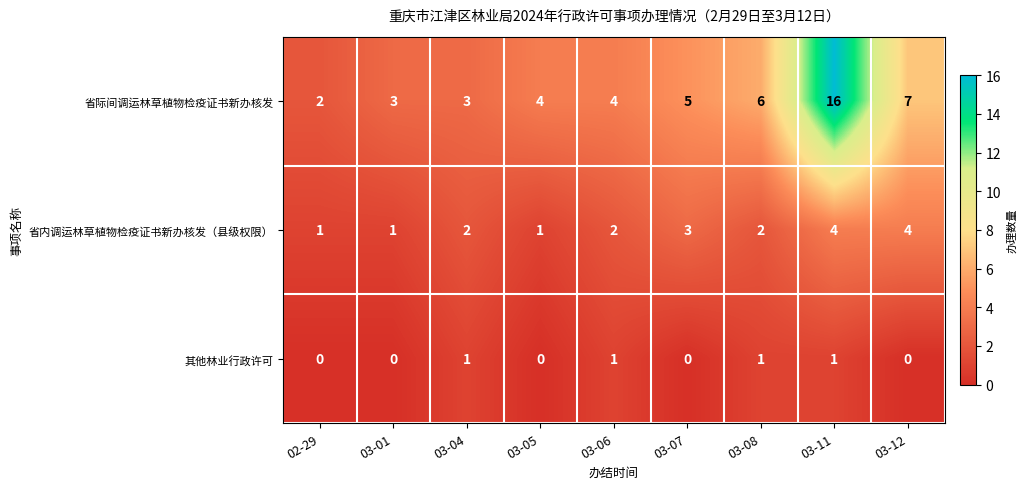

Which category has the highest value across all series?

03-11